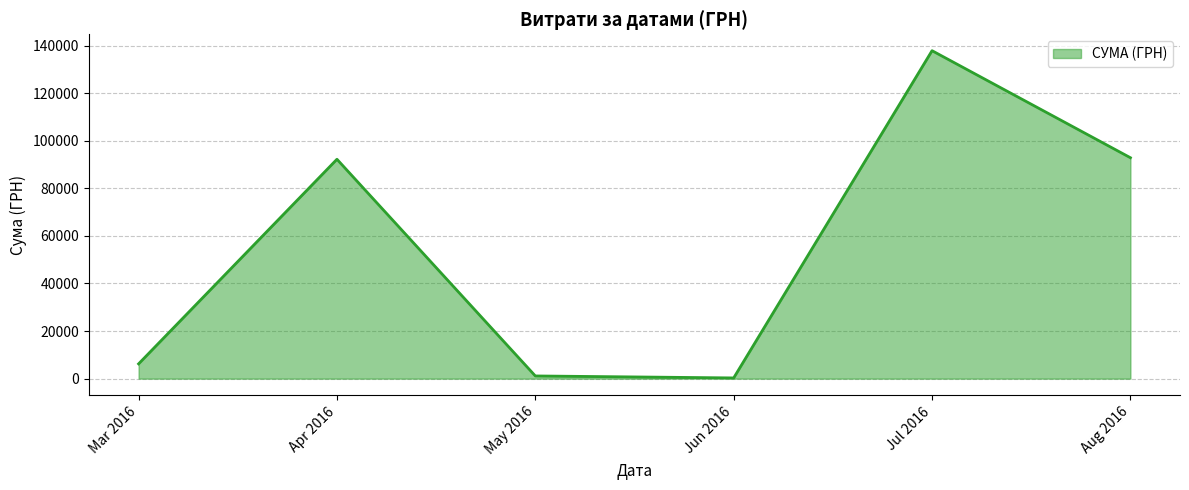

What is the difference between the maximum and second lowest values?

136708.8